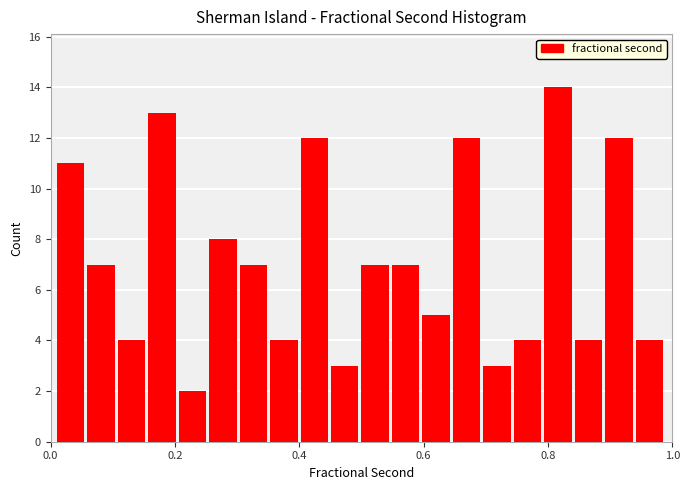

Around what value on the x-axis is the tallest bar? Give the approximate position of its centre, as read against the axis.

0.82